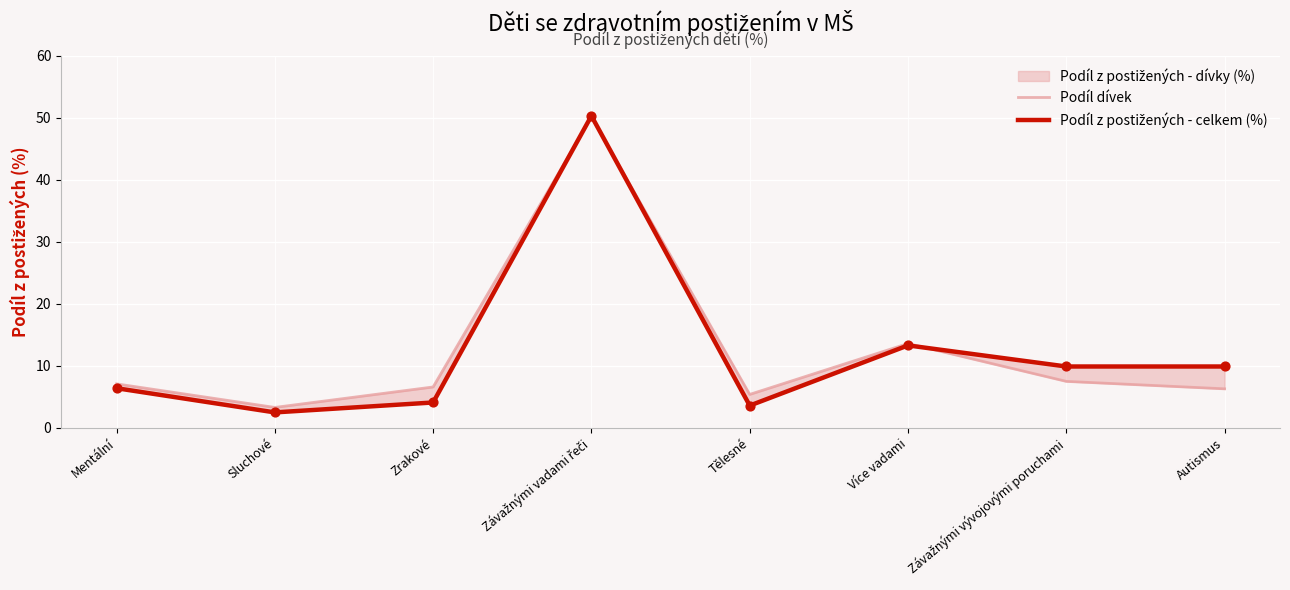

Which series has the largest Y range (max minus min)?

Podíl z postižených - celkem (%)